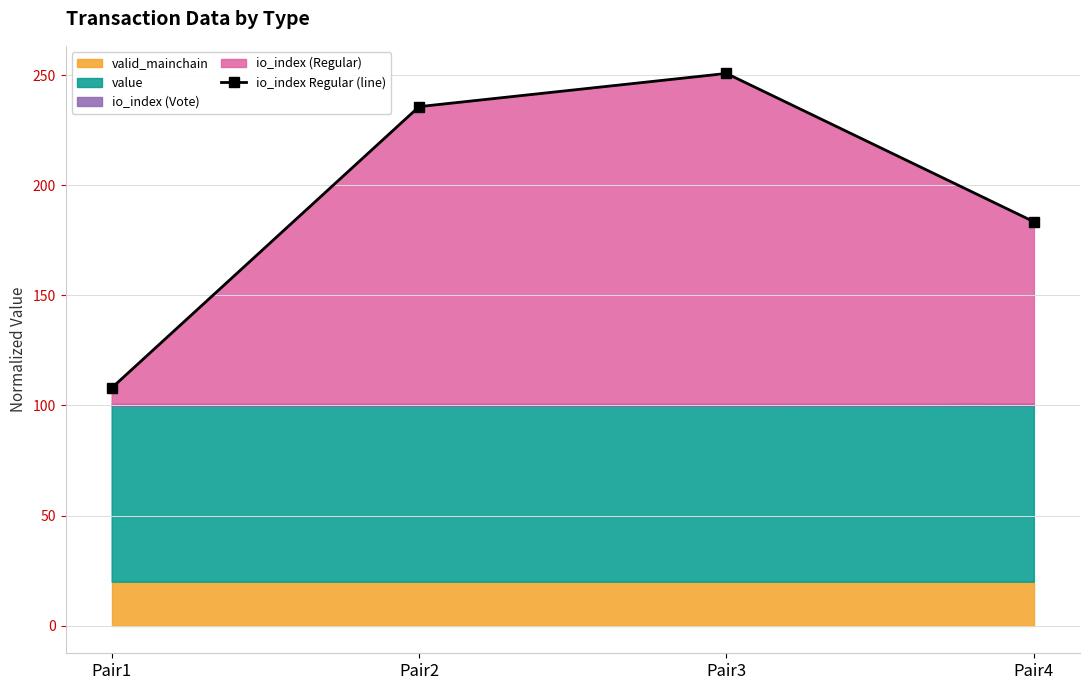

How many lines are shown in the chart?

1